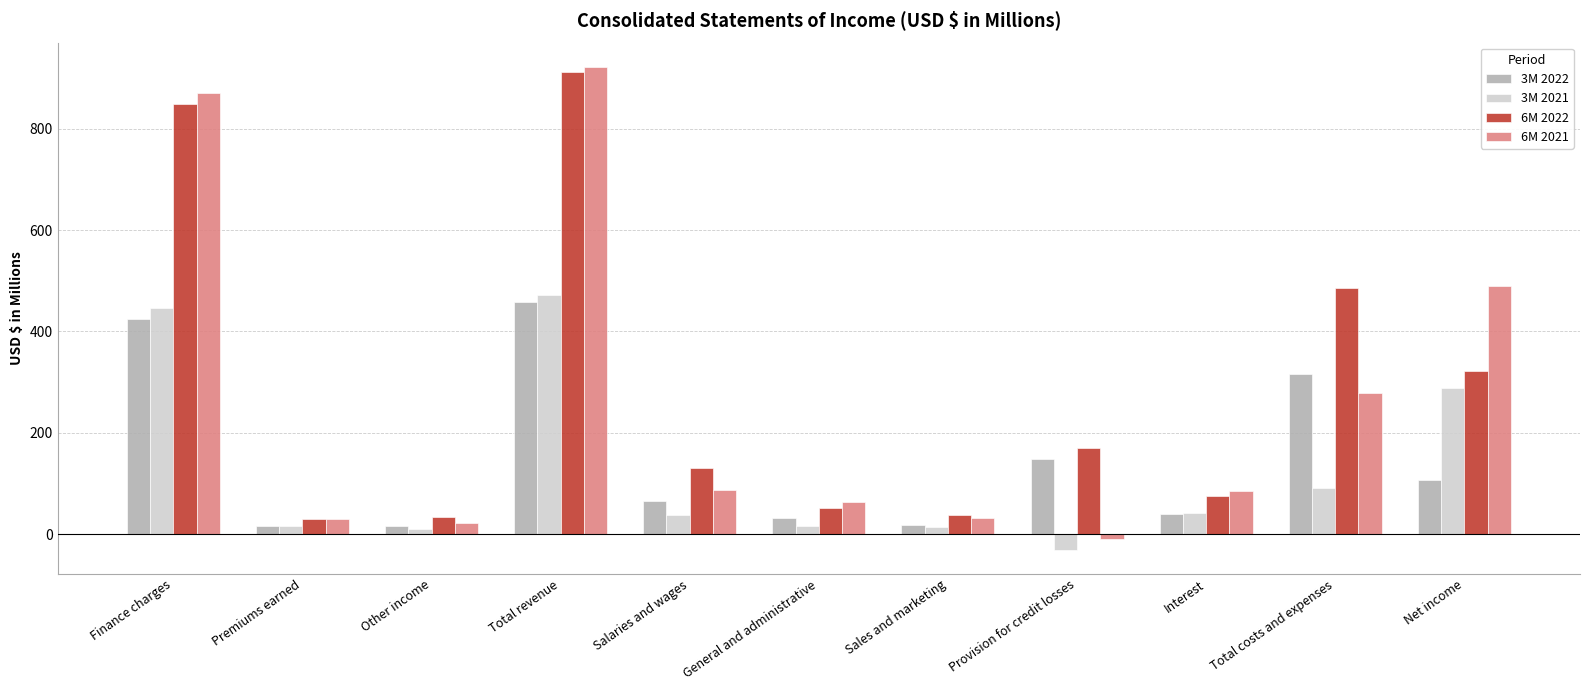

Which series changed the most between Provision for credit losses and Net income?

6M 2021